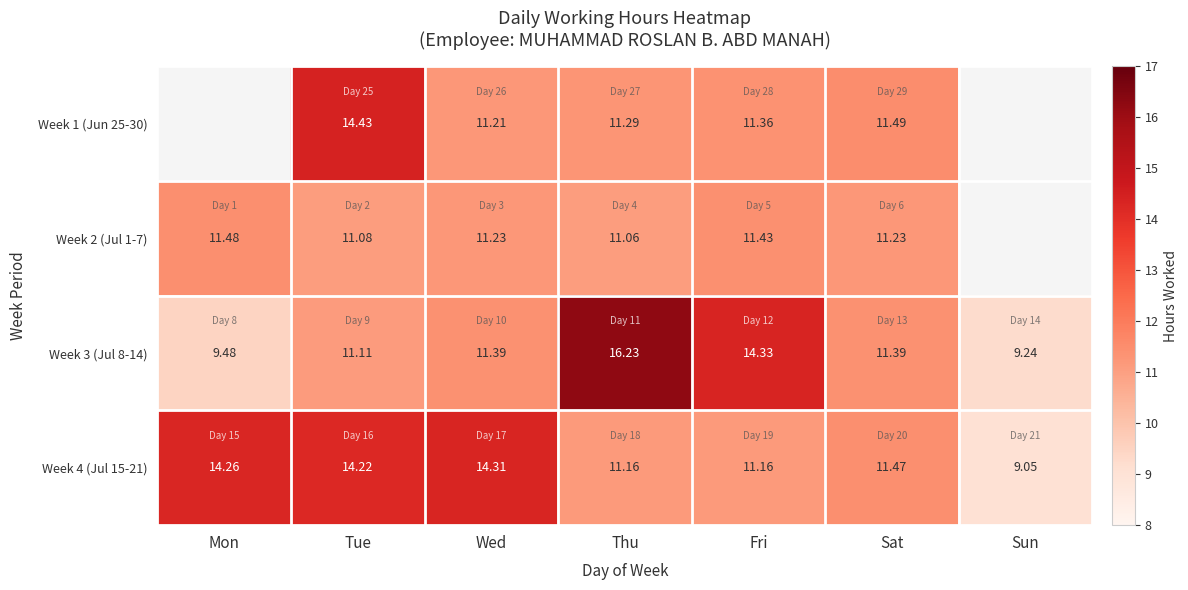

The value of Week 1 (Jun 25-30) at Sat is 11.5. True or false?

True